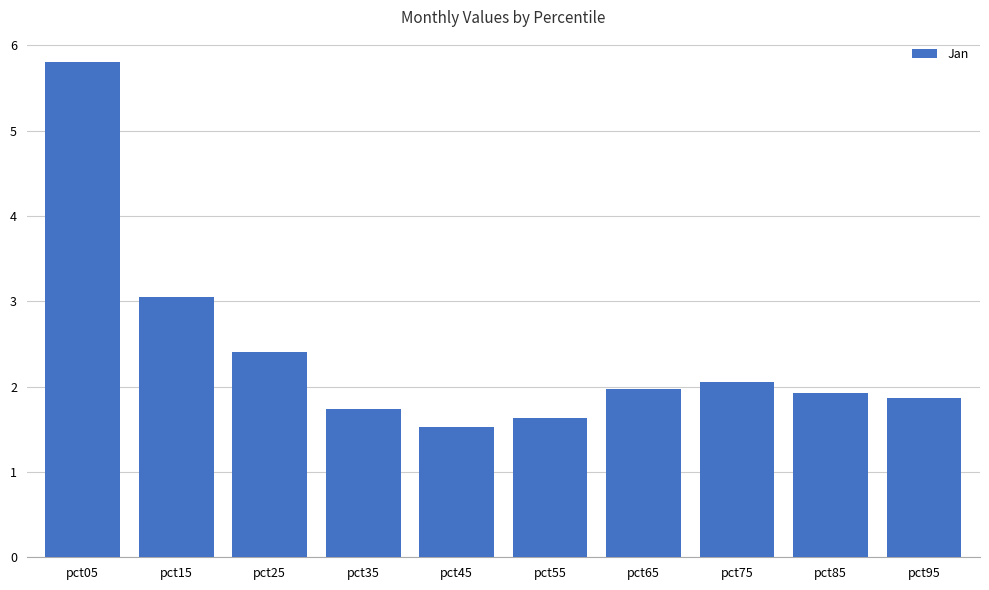

What is the greatest value displayed?

5.8